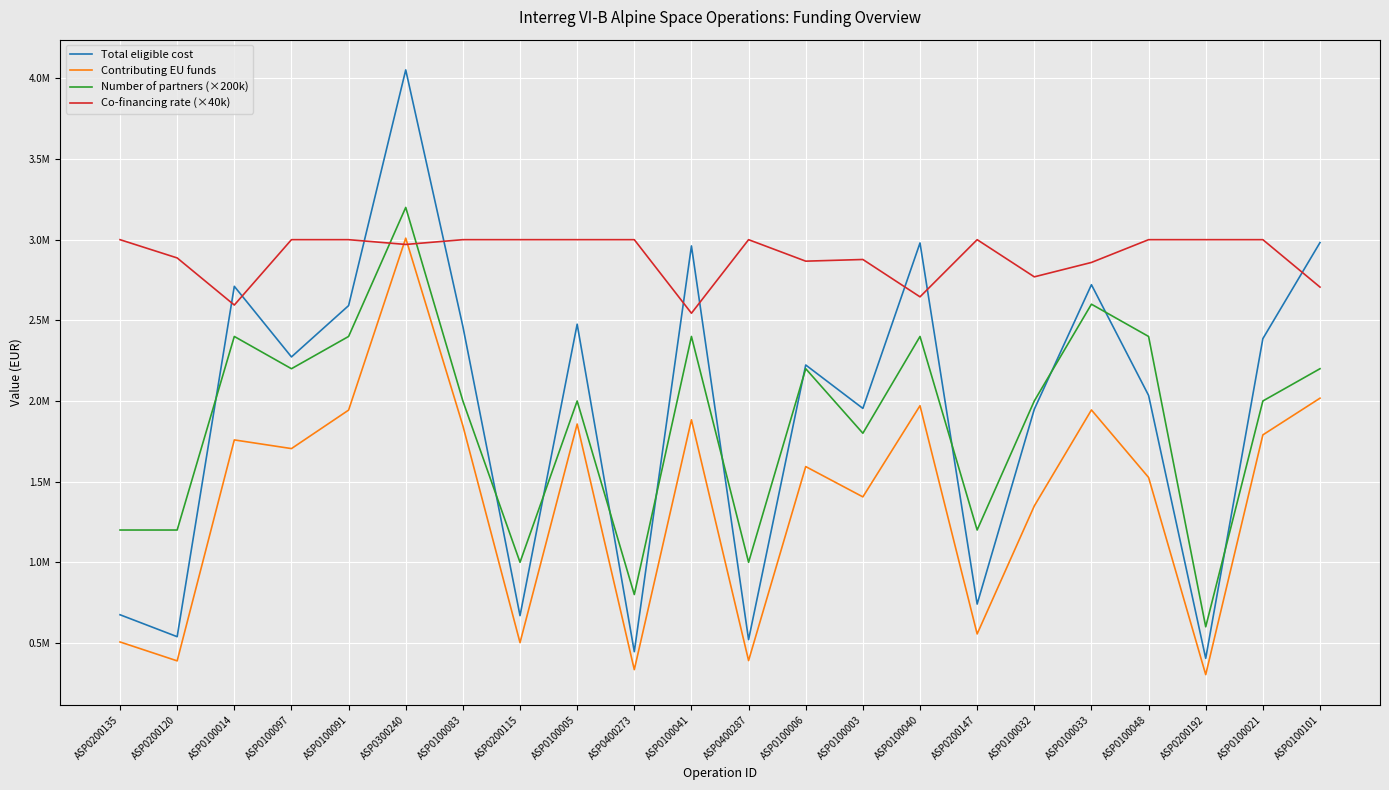

At which label is Total eligible cost closest to 2228550?

ASP0100006